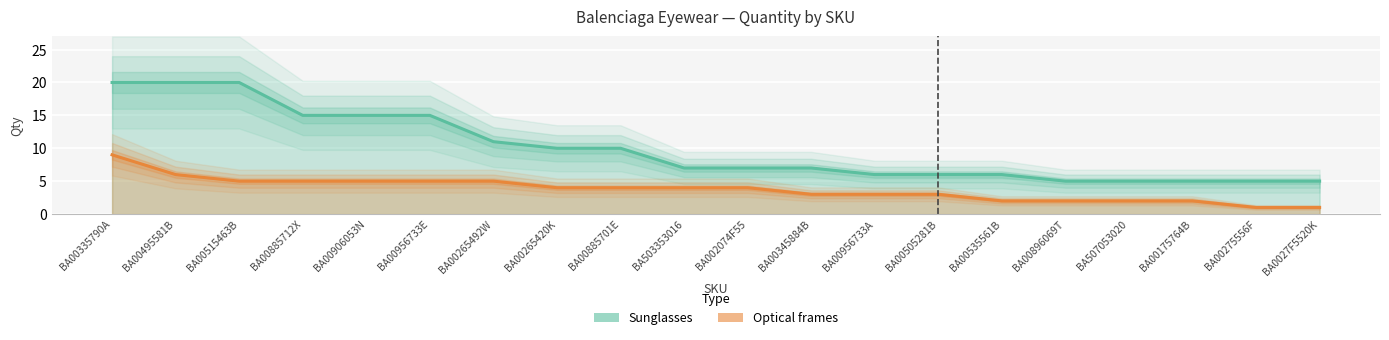

True or false: Sunglasses and Optical frames cross at least once.

False